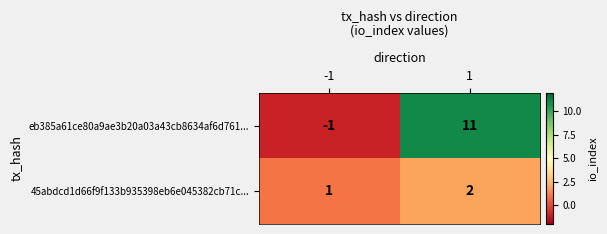

How many values in the eb385a61ce80a9ae3b20a03a43cb8634af6d761... series are below 11?

1